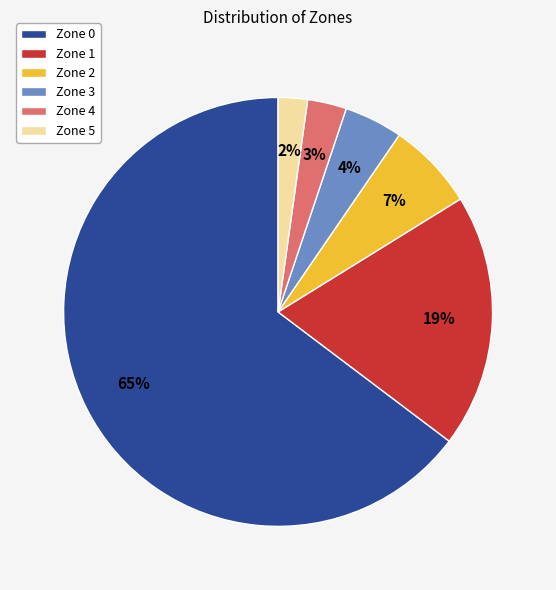

Which slice represents more than half of the pie?

Zone 0